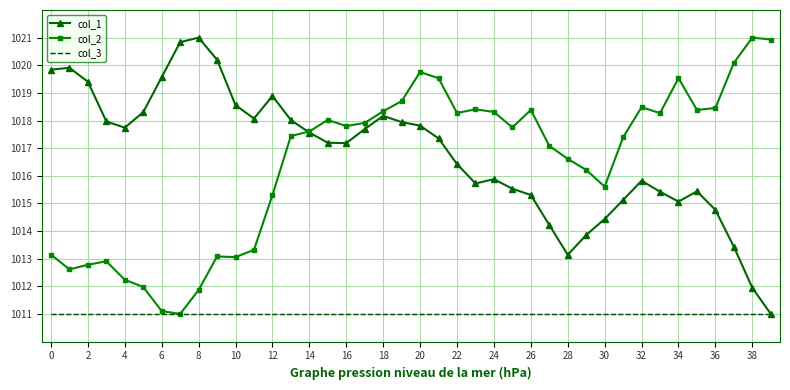

What is the greatest value displayed?

1021.0